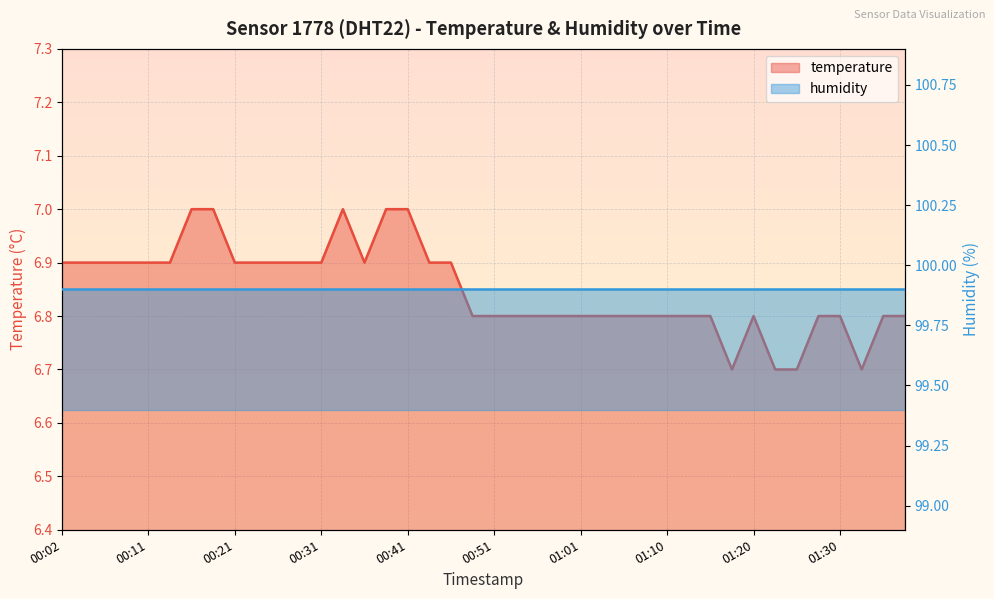

Reading right to left, transcribe all the data shown in this chart.

01:37=6.8	01:35=6.8	01:32=6.7	01:30=6.8	01:28=6.8	01:25=6.7	01:23=6.7	01:20=6.8	01:18=6.7	01:15=6.8	01:13=6.8	01:10=6.8	01:08=6.8	01:05=6.8	01:03=6.8	01:01=6.8	00:58=6.8	00:56=6.8	00:53=6.8	00:51=6.8	00:48=6.8	00:46=6.9	00:43=6.9	00:41=7.0	00:38=7.0	00:36=6.9	00:34=7.0	00:31=6.9	00:29=6.9	00:26=6.9	00:24=6.9	00:21=6.9	00:19=7.0	00:16=7.0	00:14=6.9	00:11=6.9	00:09=6.9	00:06=6.9	00:04=6.9	00:02=6.9